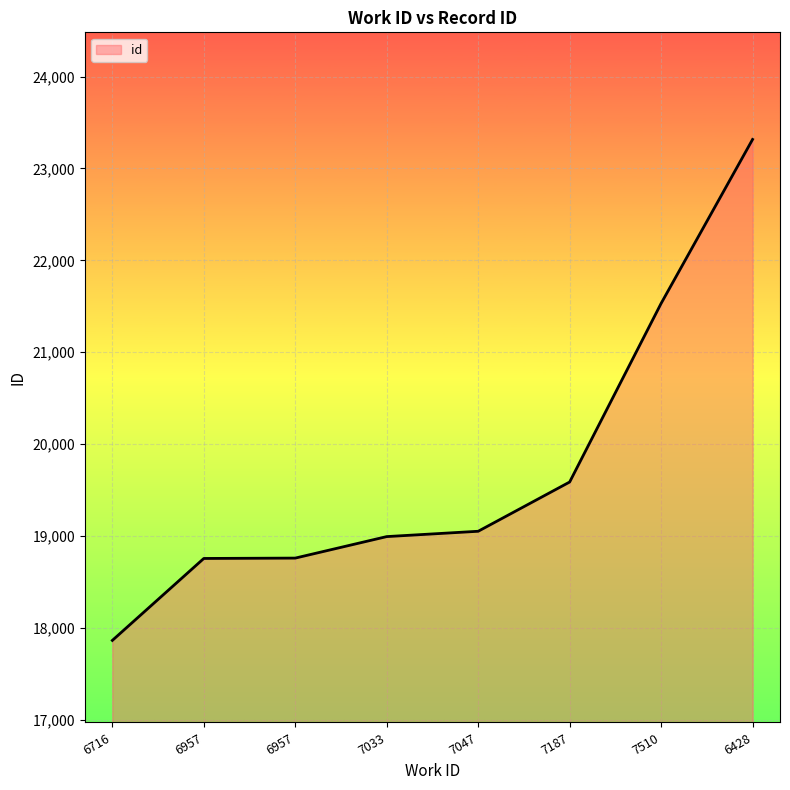

Count the number of data series in this chart.

1